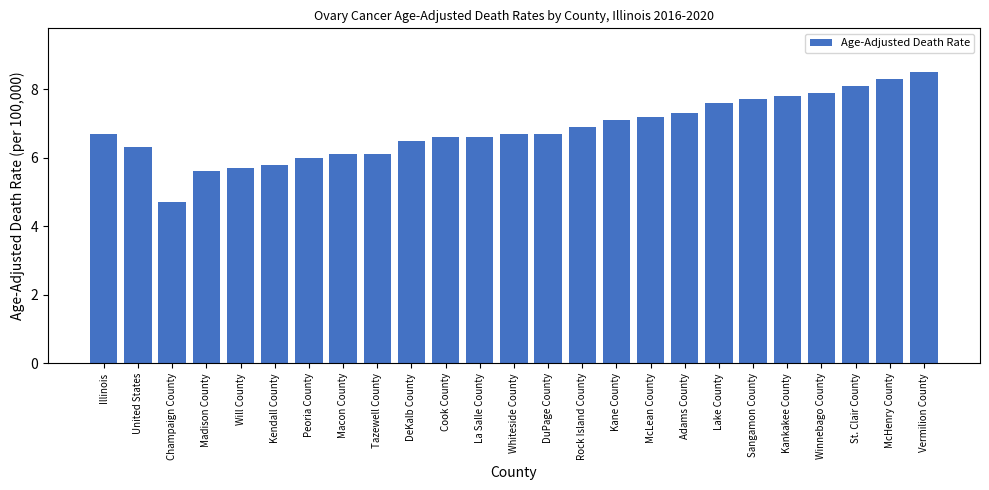

The value at McLean County is 10.1. True or false?

False